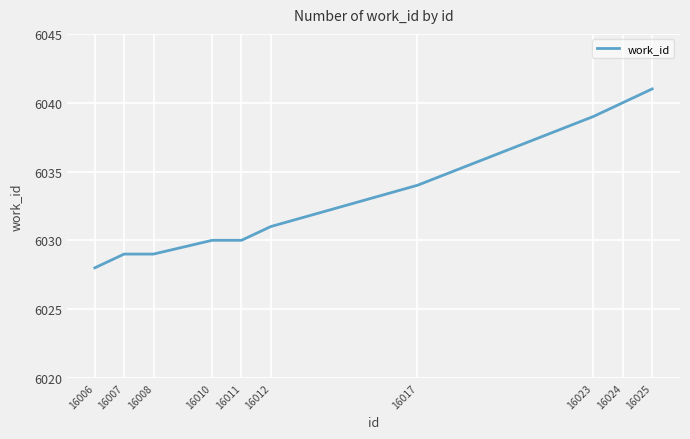

Read the value at 16023, to the nearest 10.

6040